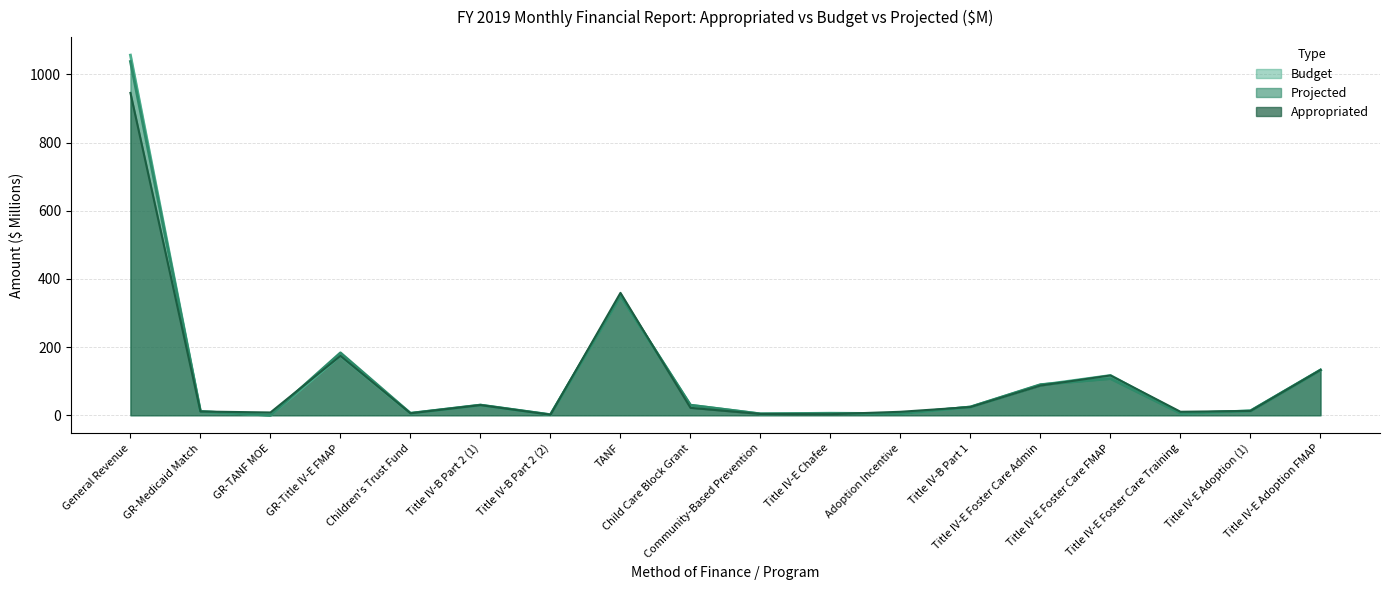

How many values in the Projected series are below 24?

9